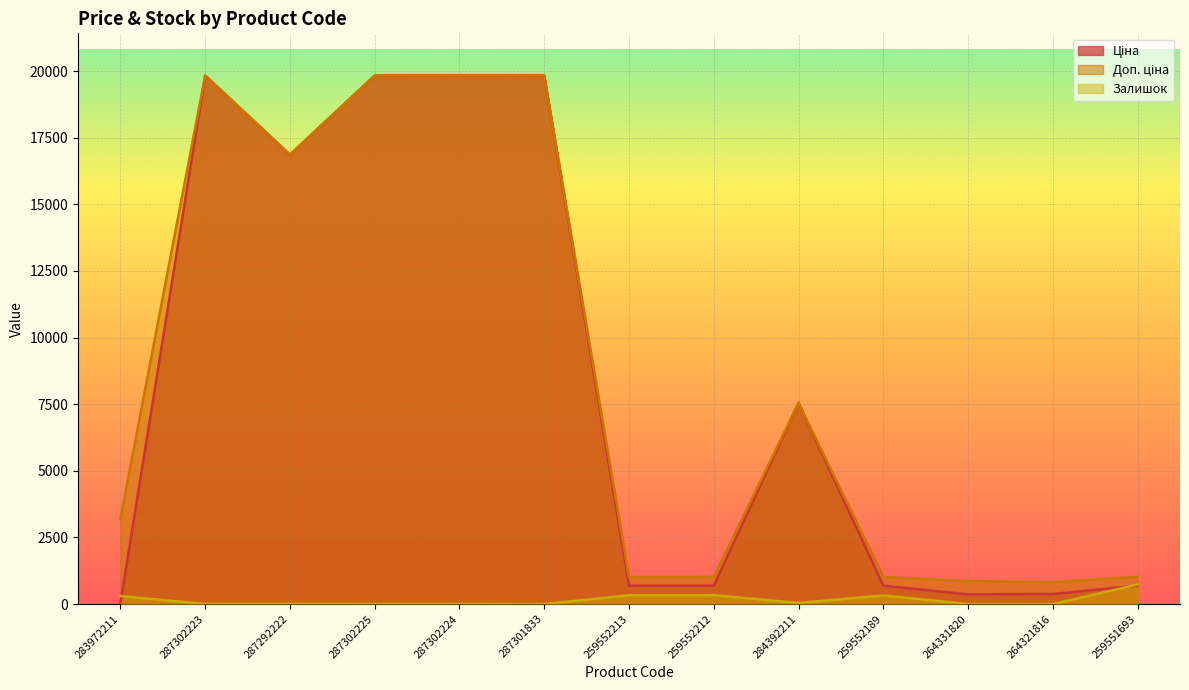

What is the total value across all series at 259551693?

2442.9